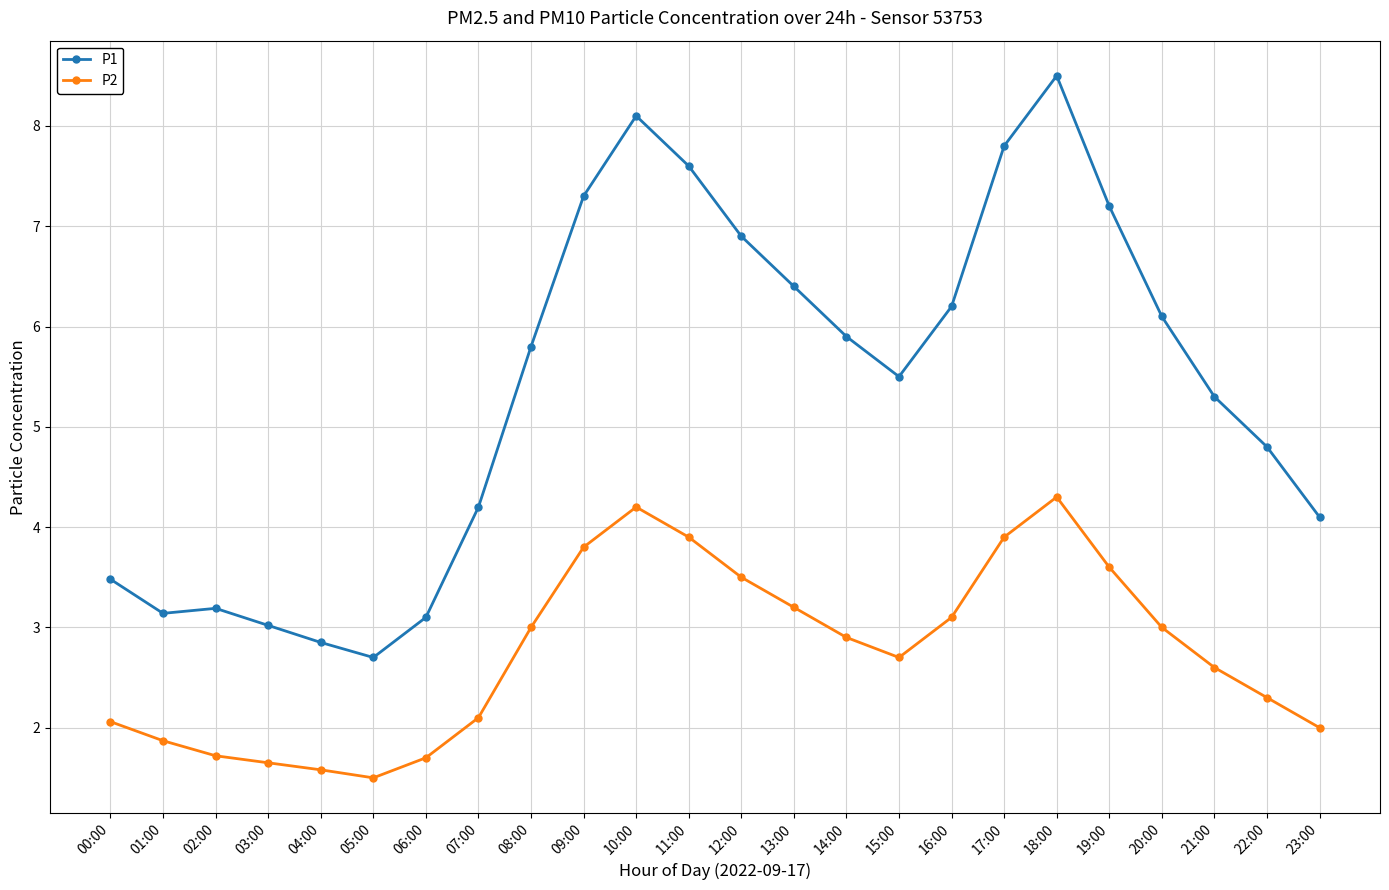

At which label does P2 reach its peak?

18:00